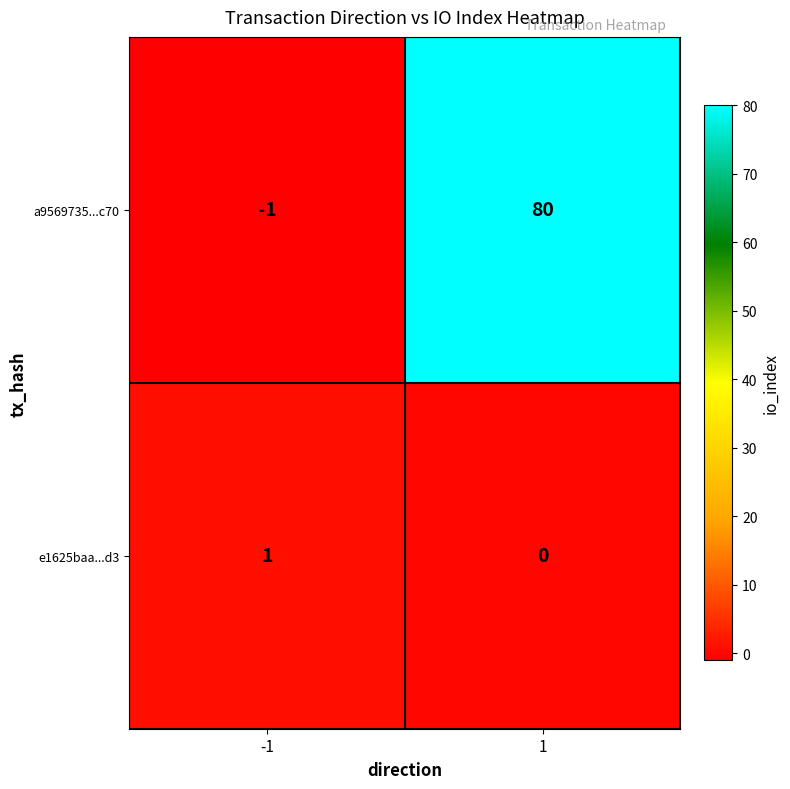

Which series changed the most between -1 and 1?

a9569735...c70